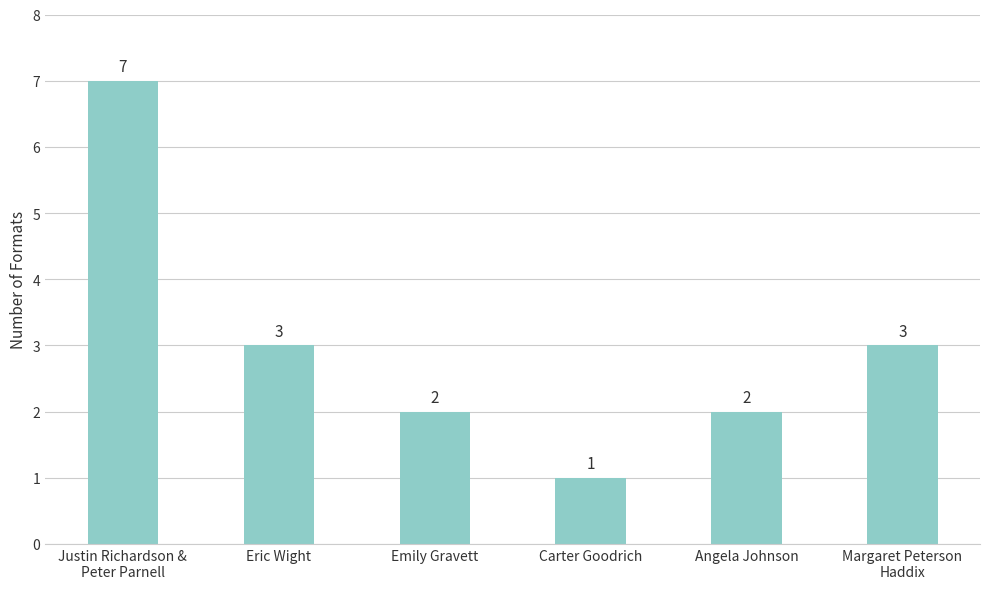

Count the number of data series in this chart.

1